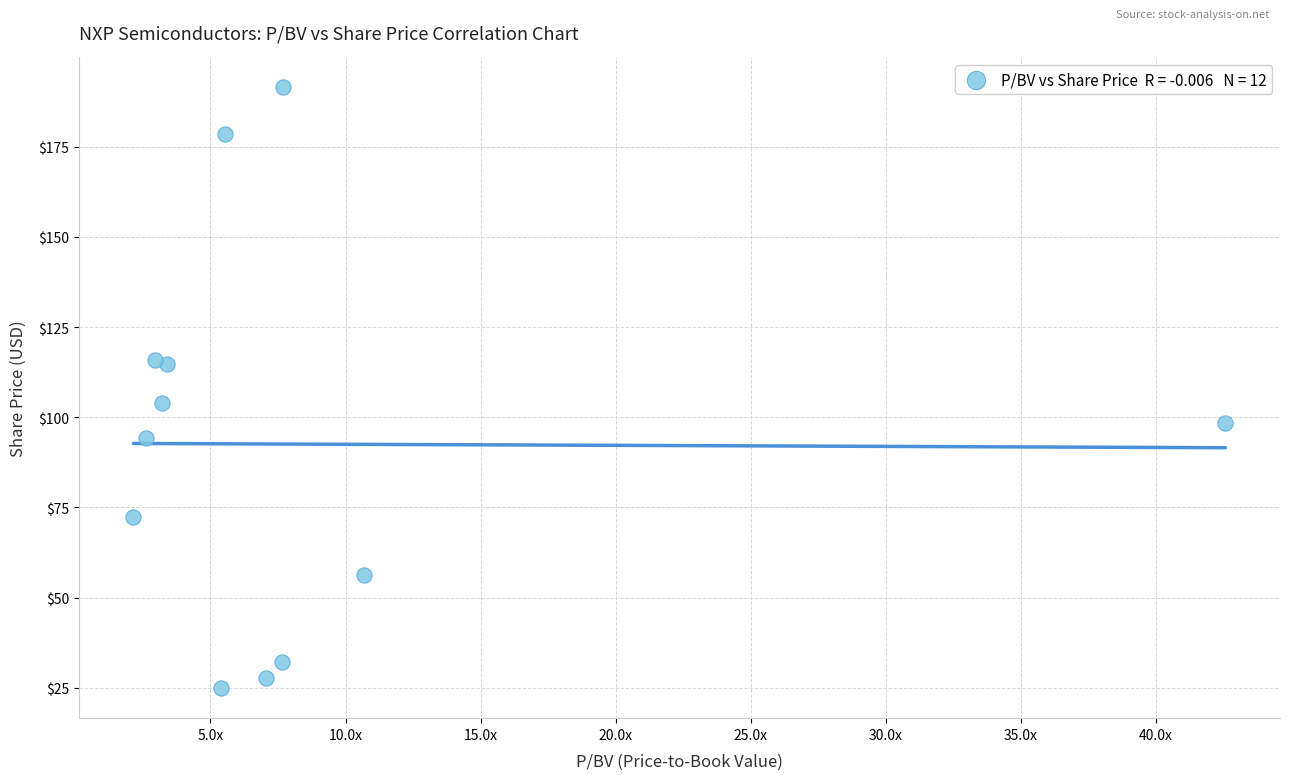

What Y value in the scatter plot is closest to 108?

103.9